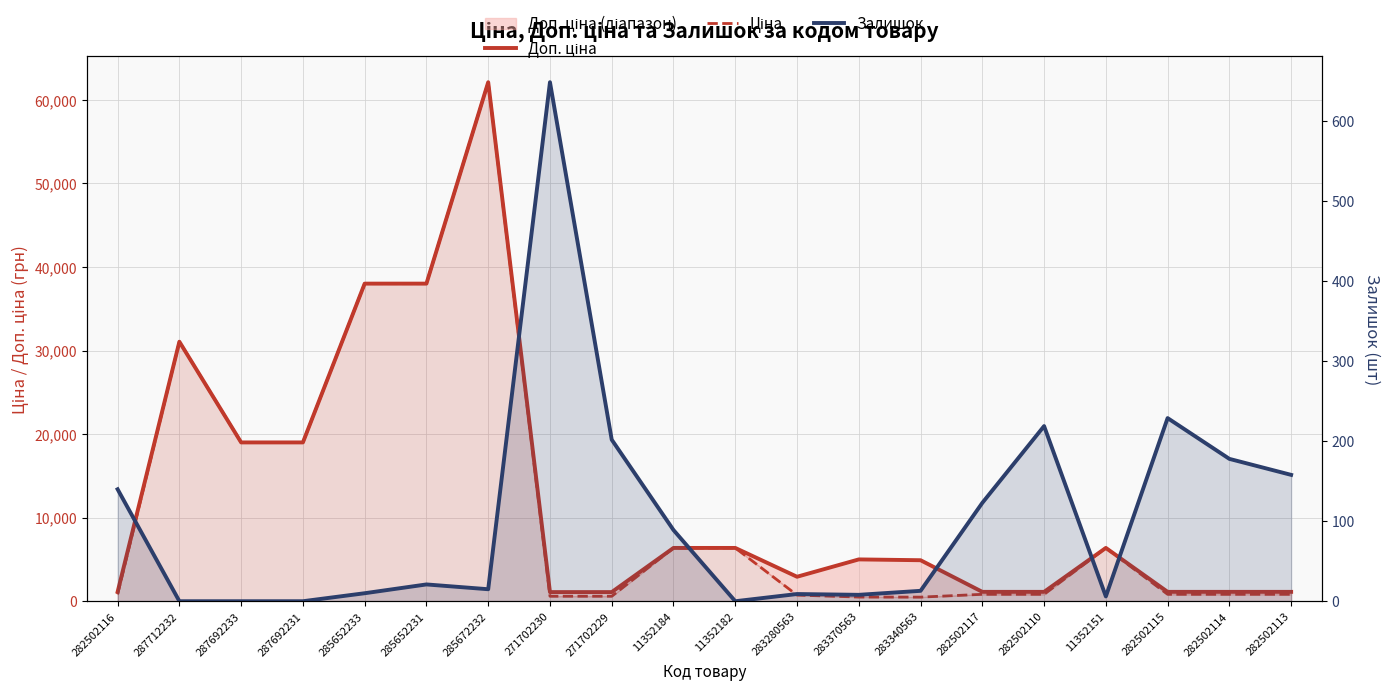

What is the label of the 9th point from the left?

271702229